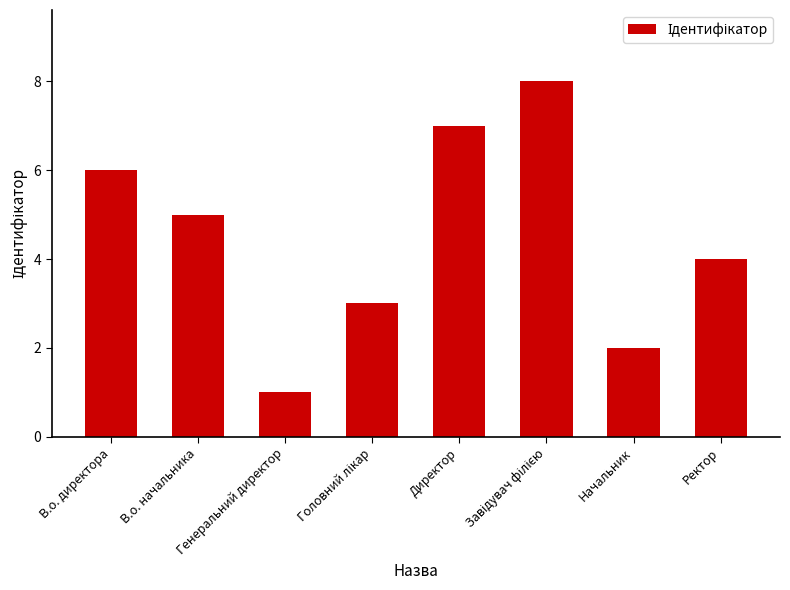

What is the label of the 5th bar from the left?

Директор